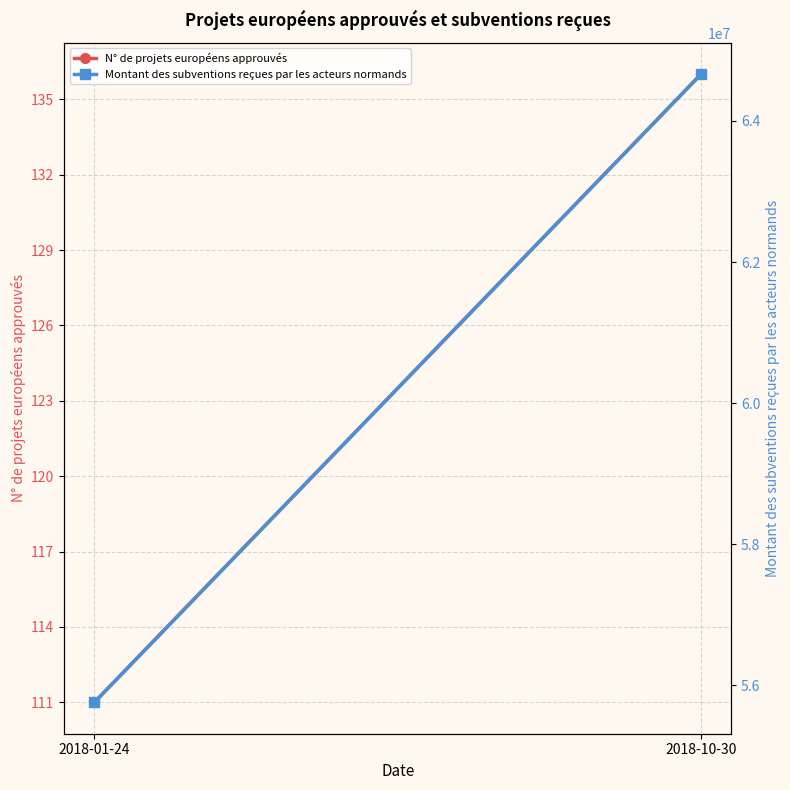

Rank the series at 2018-10-30 from highest to lowest value.

Montant des subventions reçues par les acteurs normands, N° de projets européens approuvés